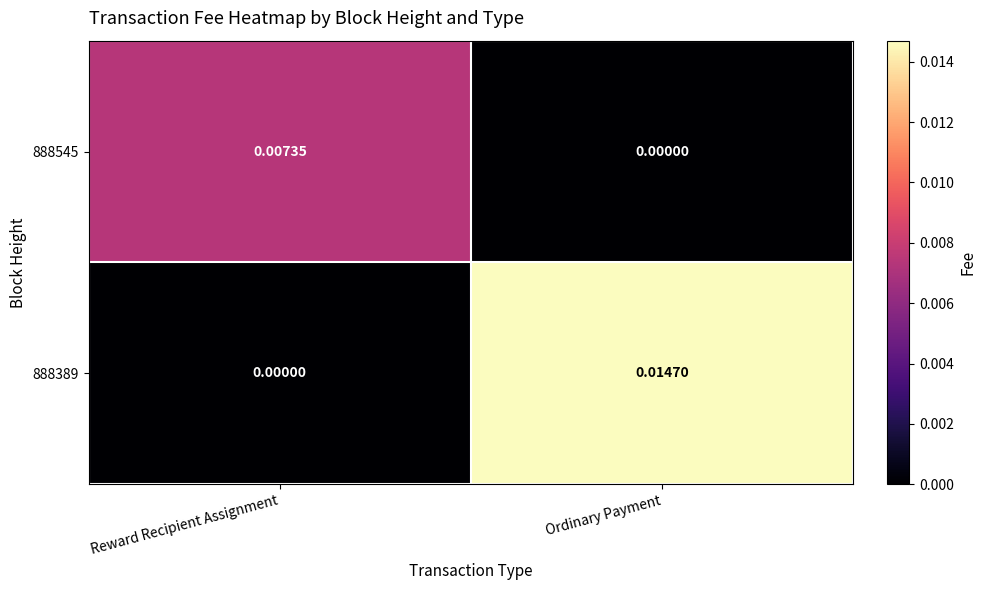

At which label does 888545 reach its peak?

Reward Recipient Assignment